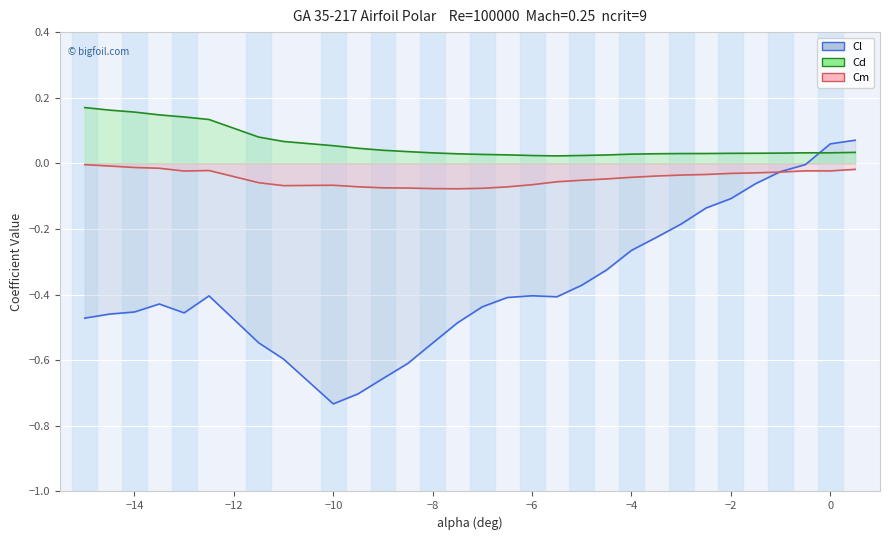

How many distinct data groups are displayed?

3